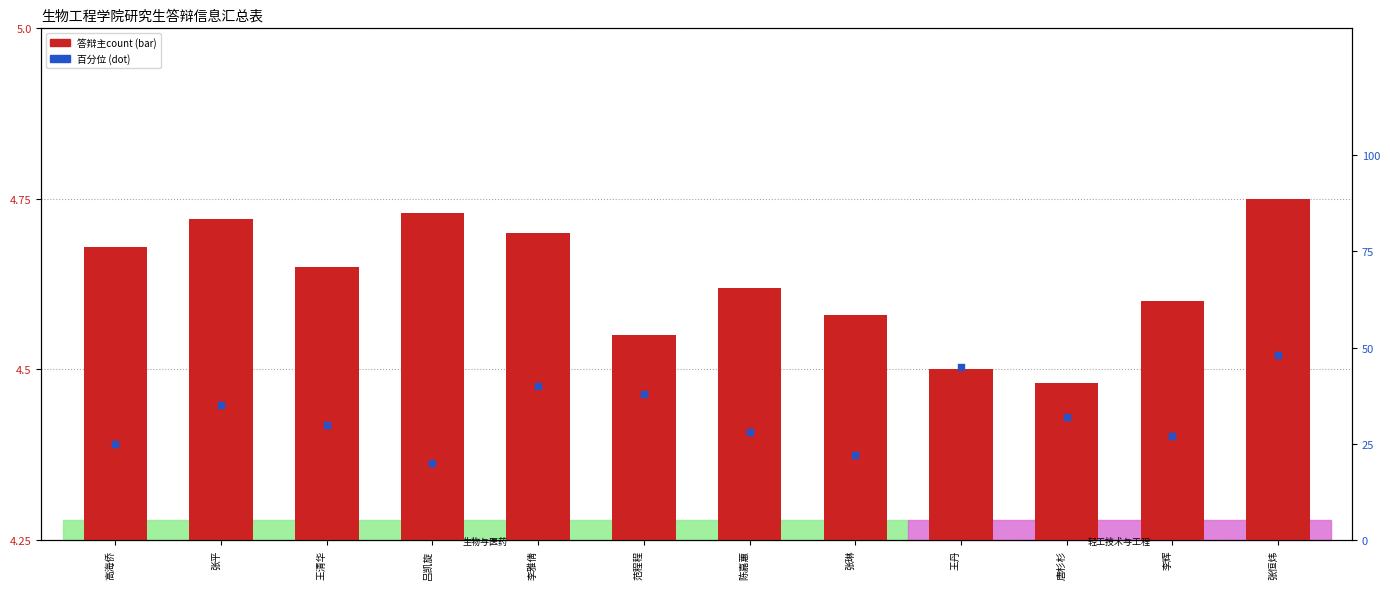

Which series has the largest total across all categories?

百分位排名 percentile rank